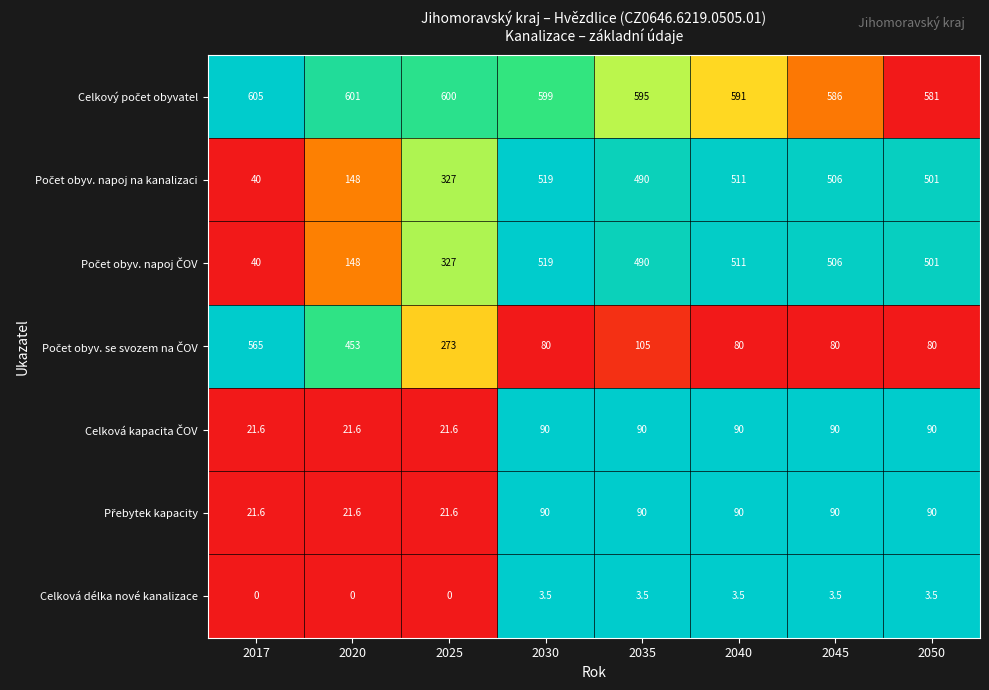

What is the total value across all series at 2025?

1570.2